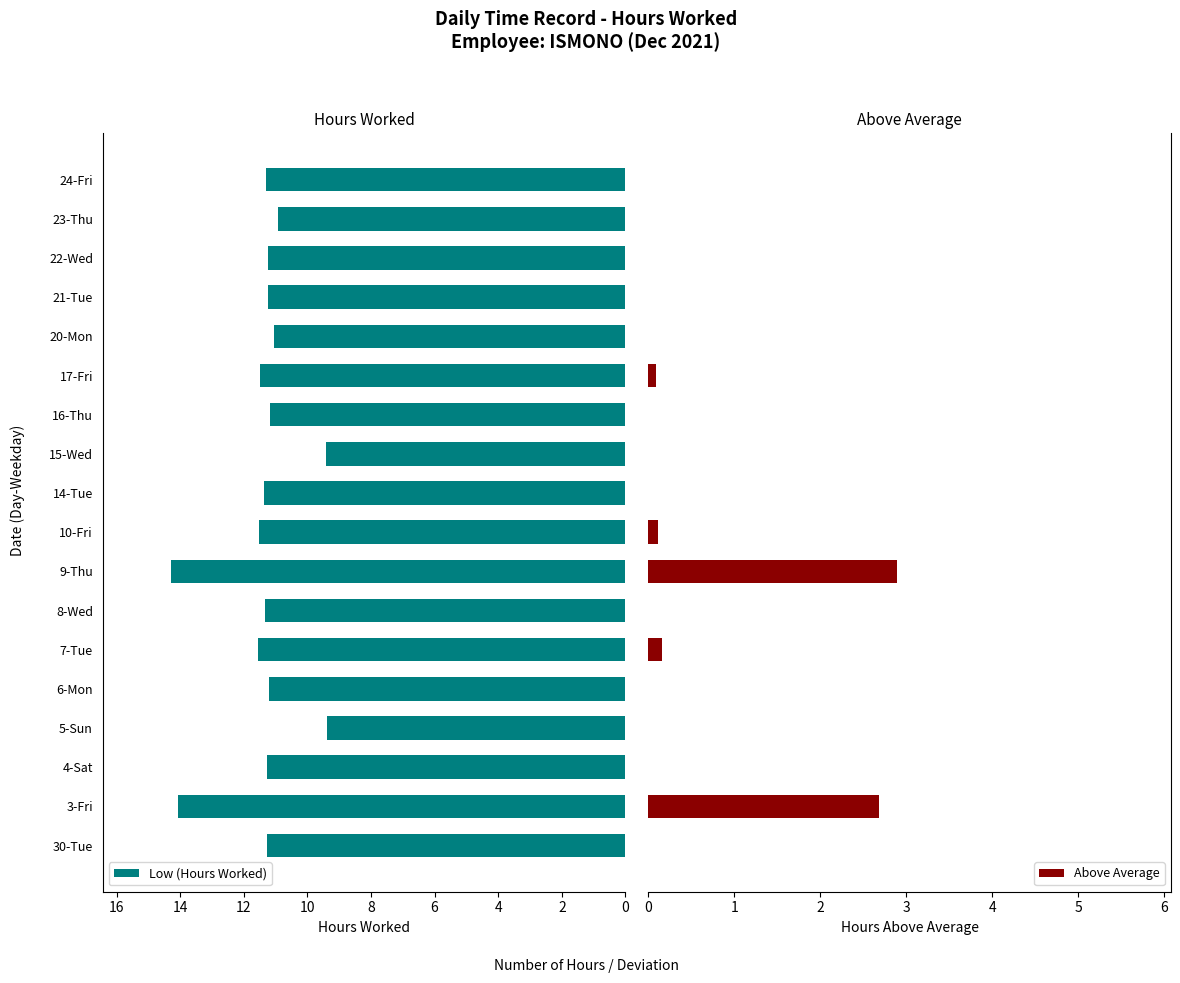

The value of Low (Hours Worked) at 14-Tue is 4.2. True or false?

False